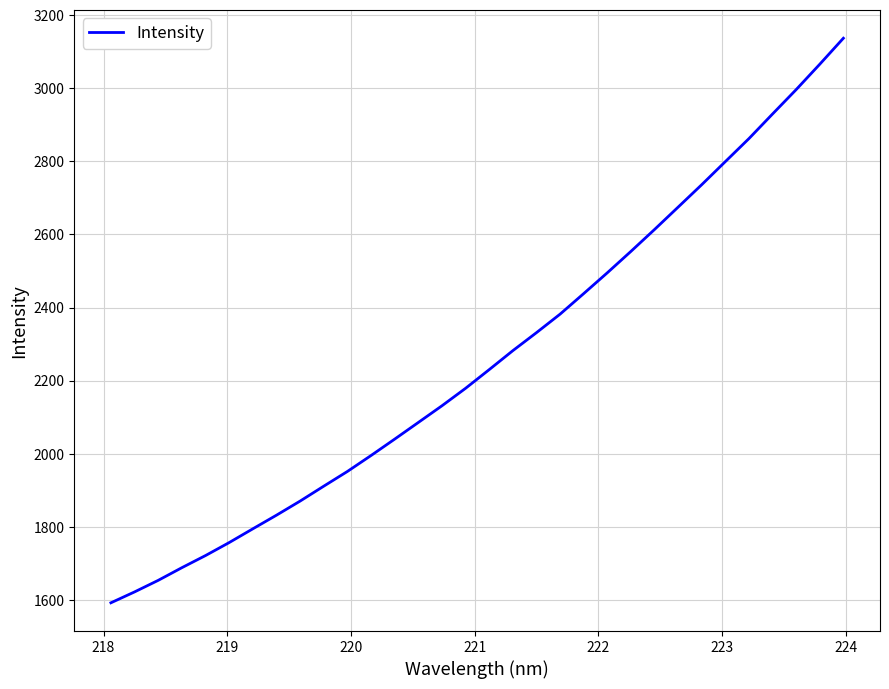

What is the difference between the maximum and minimum values?

1544.9